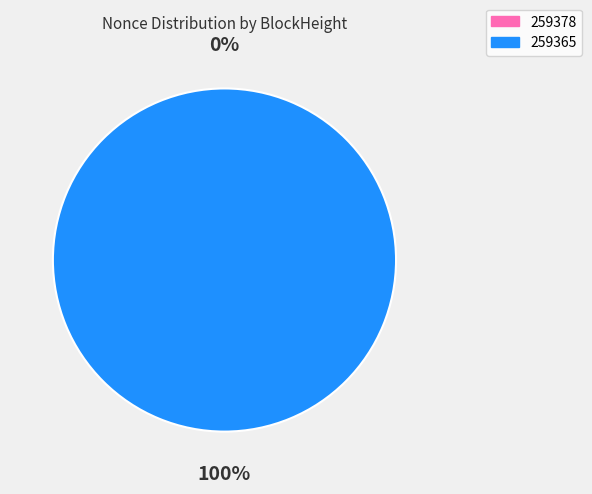

How many slices are in this pie chart?

2